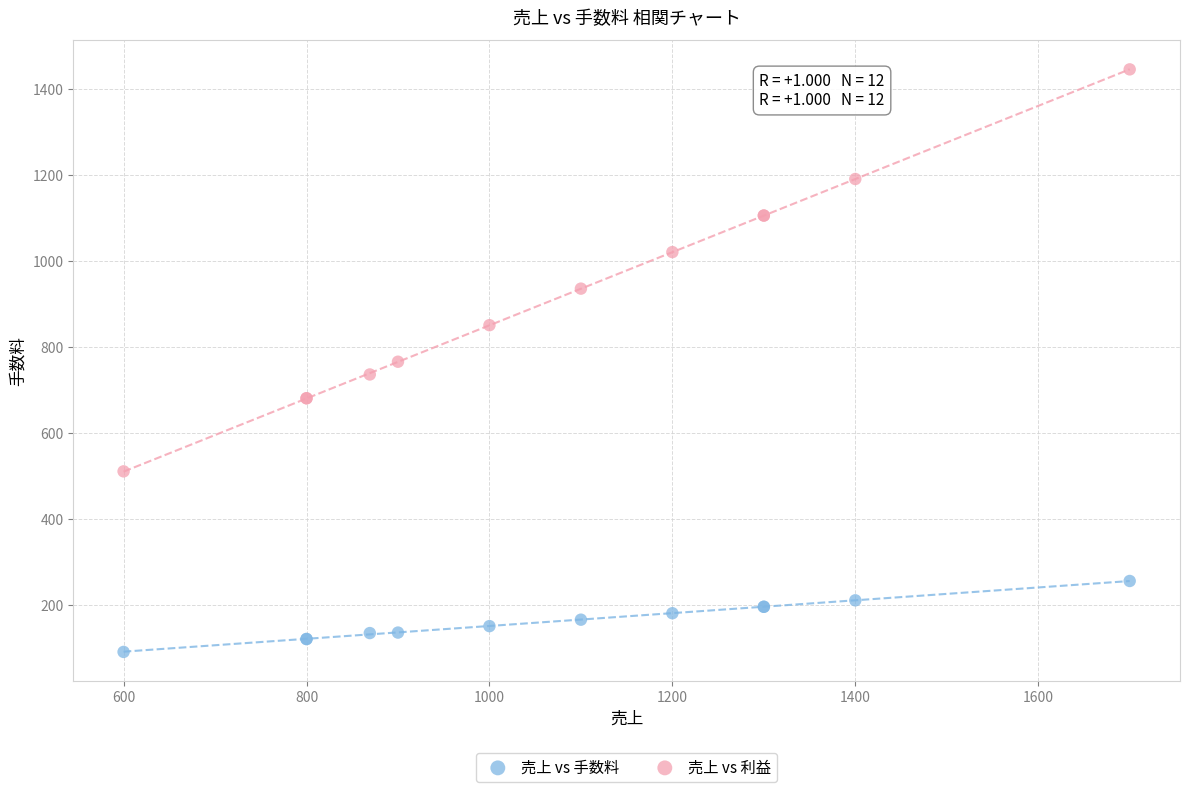

Which series contains the lowest Y value?

売上 vs 手数料